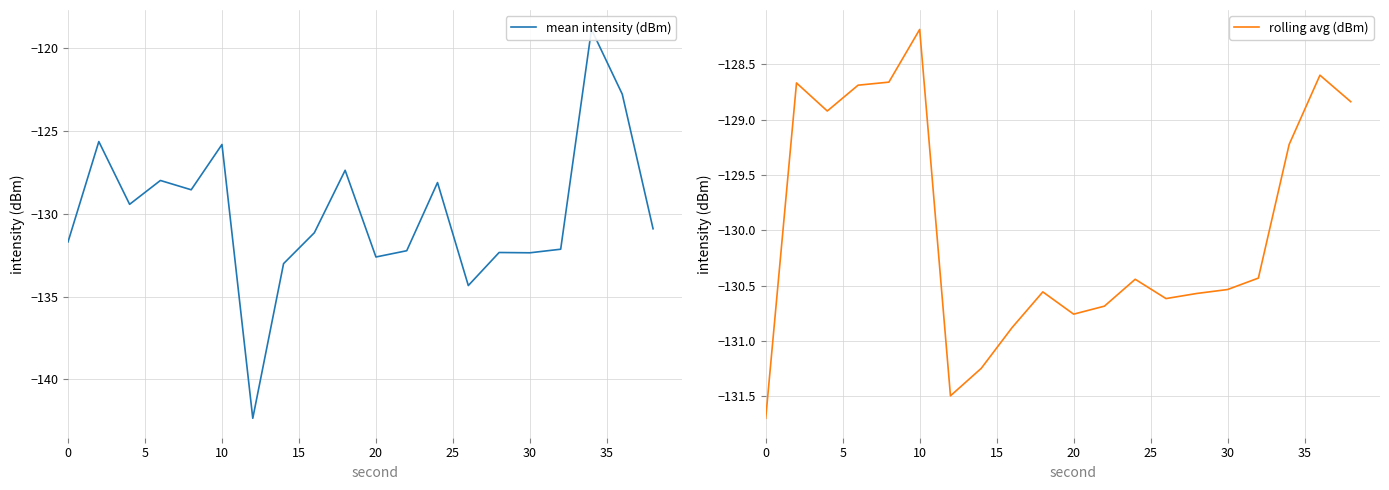

At which label does rolling avg (dBm) reach its peak?

10